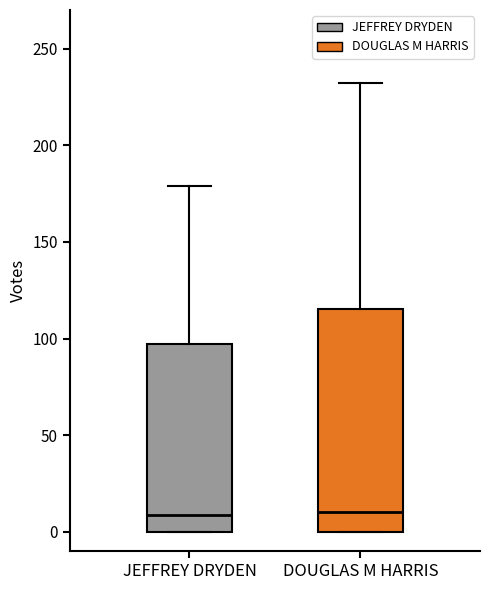

Where does the median line of the box for JEFFREY DRYDEN sit on the y-axis? The values are not printed on the chart, so give them approximately, as read against the axis.

10